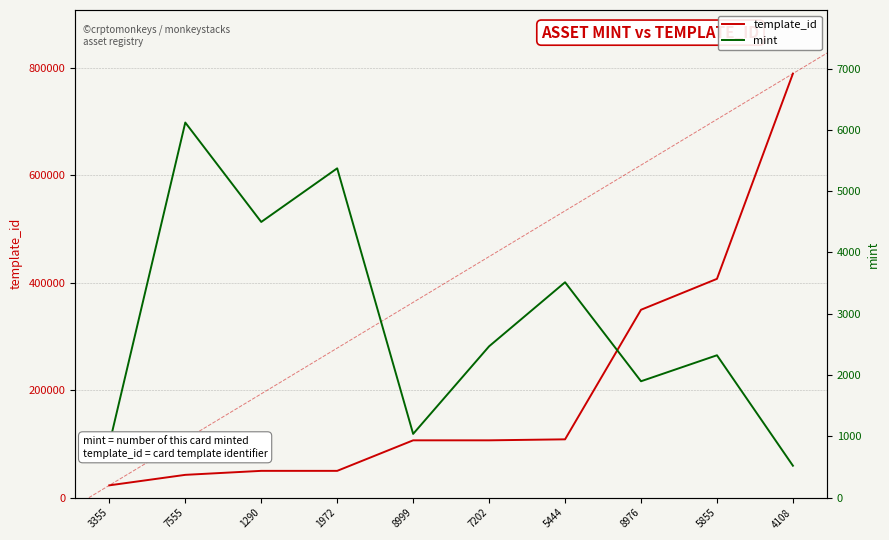

Is it true that mint equals 554 at 5855?

False